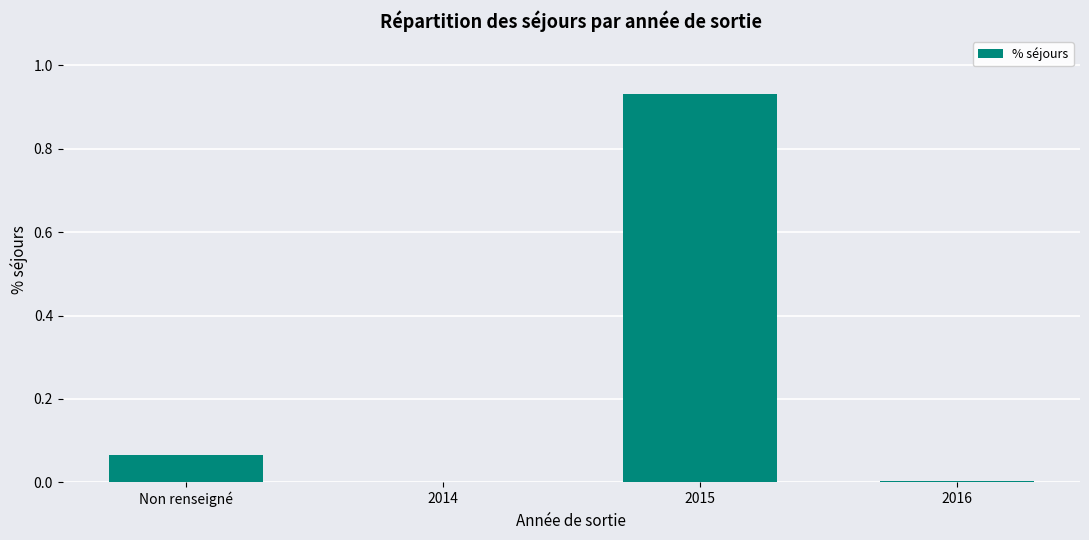

Is it true that the value at 2016 is 0.0?

True